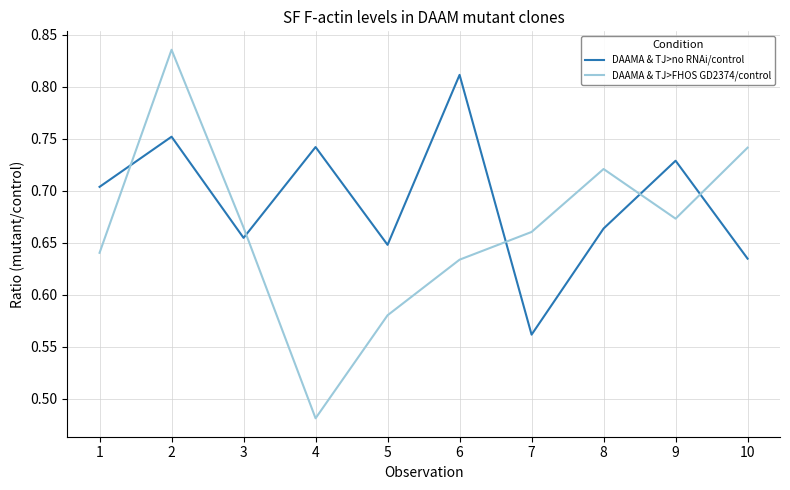

How many DAAMA & TJ>FHOS GD2374/control values are between 0 and 1?

10